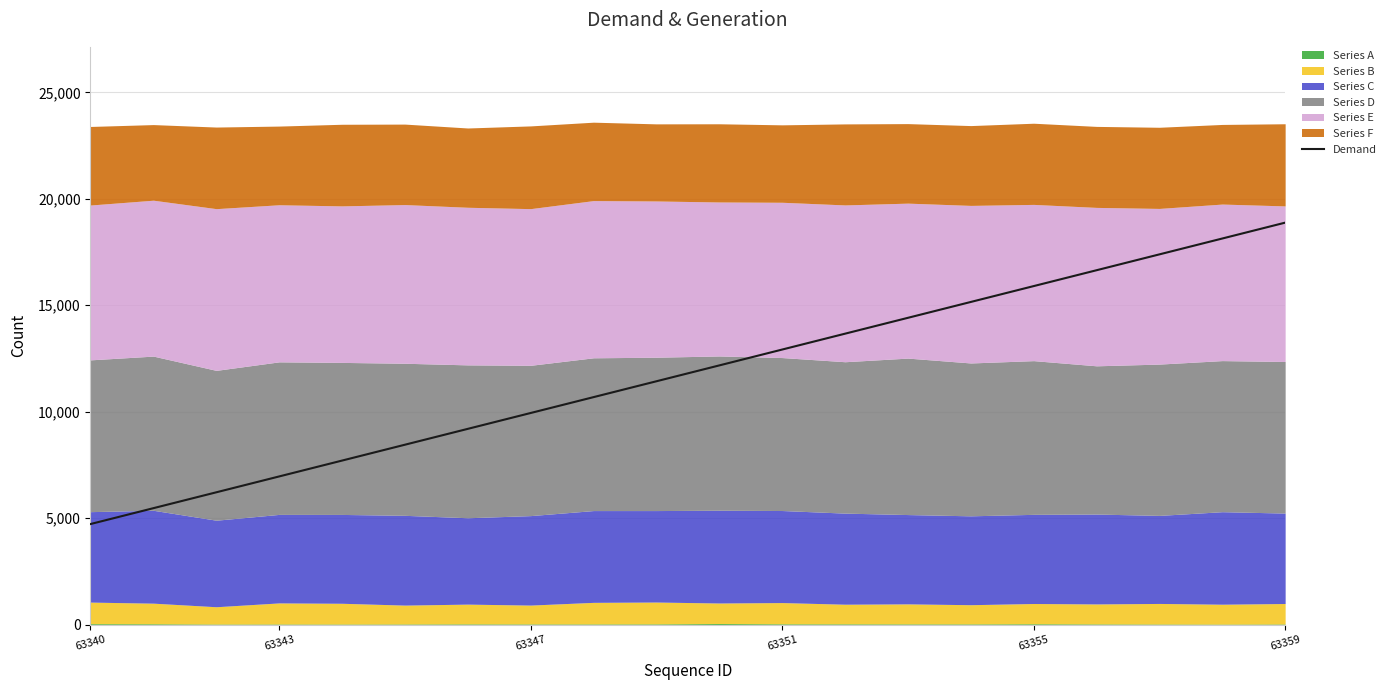

What is the average value?

11801.0